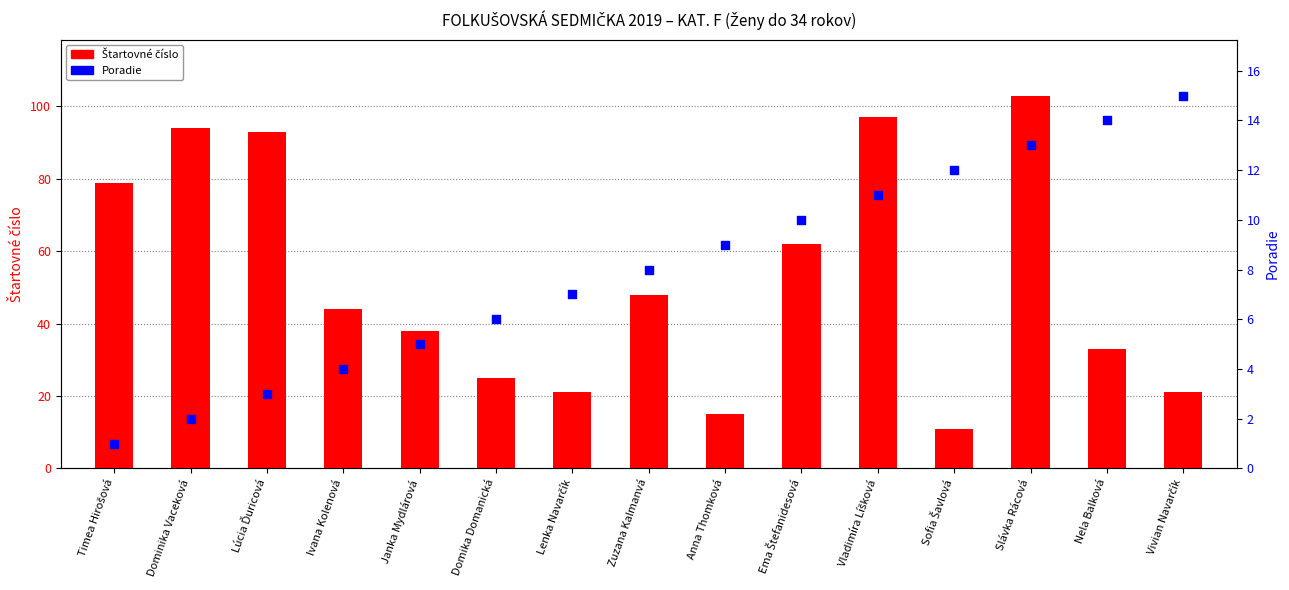

Is the value of Poradie at Vivian Navarčík greater than the value of Štartovné číslo at Zuzana Kalmanvá?

No